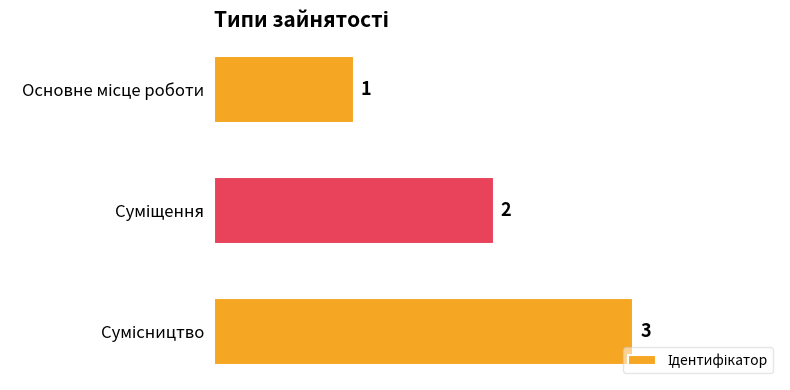

What is the sum of all values?

6